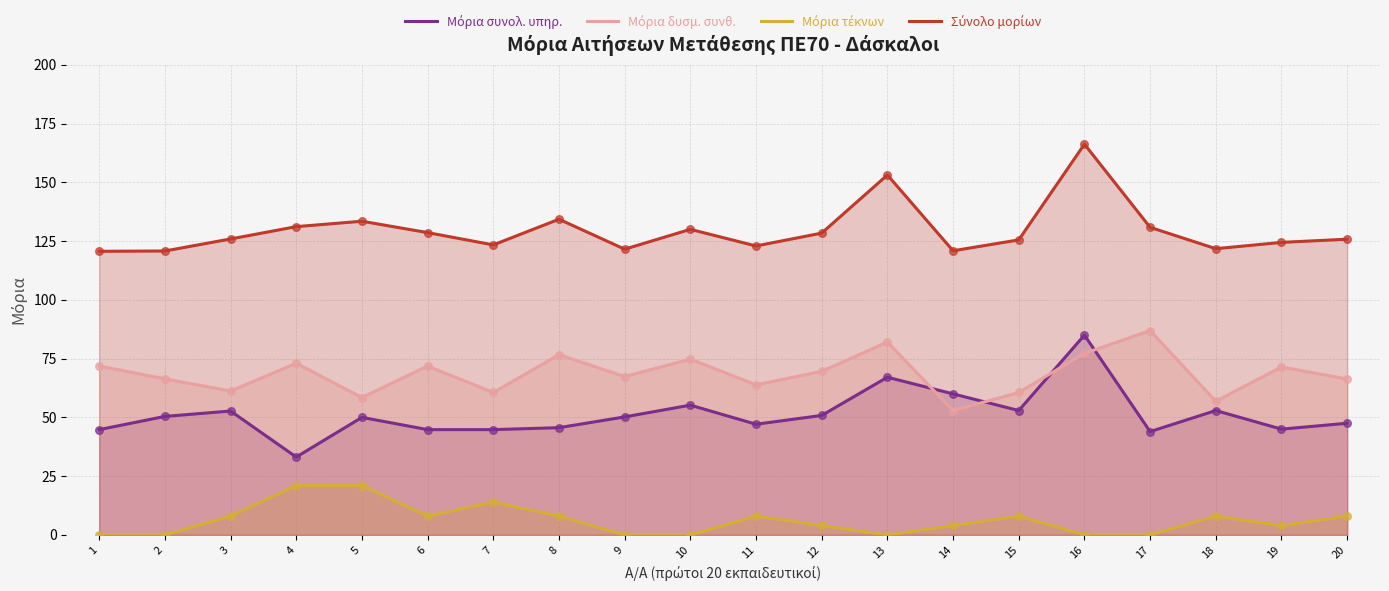

What is the total value across all series at 5?

262.9